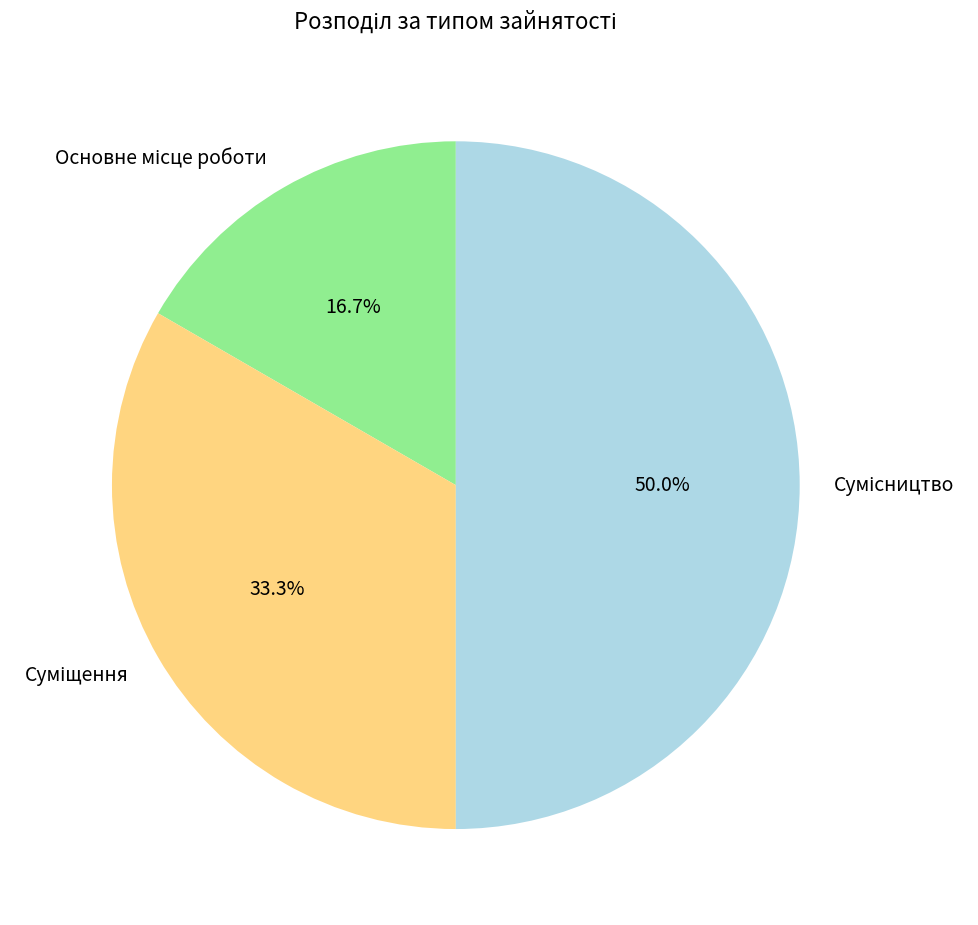

Count the number of slices in the pie.

3